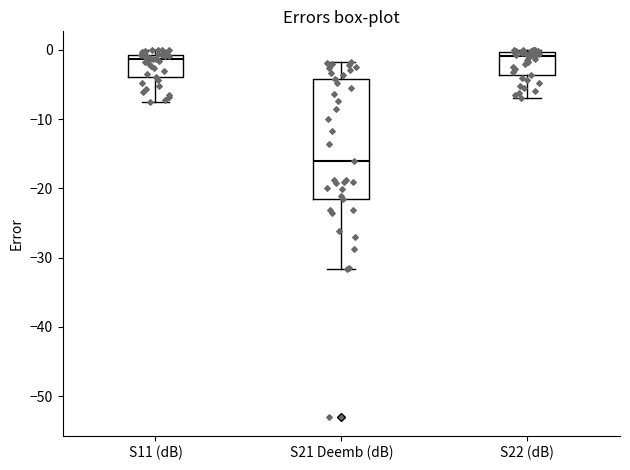

Reading left to right, transcribe this box plot: for each box, give where its median line is, the range the box spans, and where its two whiskers end, as read against the y-axis. The values are not printed on the chart, so give them approximately, as read against the axis.

S11 (dB): median -1 (just below the box's upper edge), box -4 to -1, whiskers -8 to 0
S21 Deemb (dB): median -16, box -21 to -4, whiskers -32 to -2
S22 (dB): median -1, box -4 to 0, whiskers -7 to 0 (just above the box's upper edge)